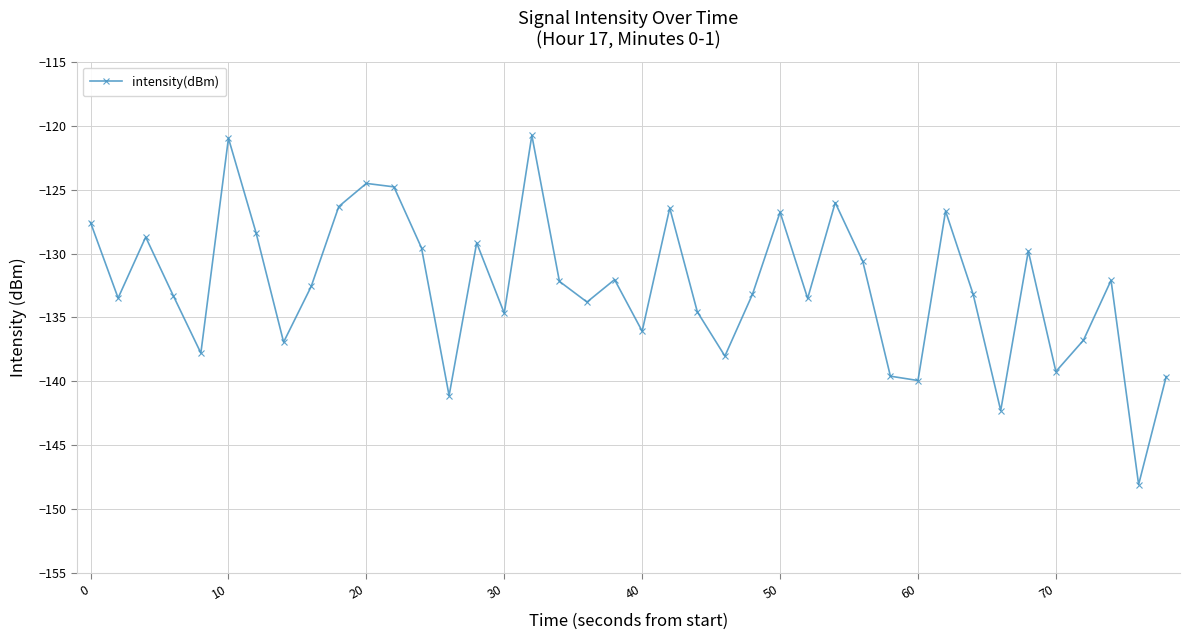

What is the value of the 19th point from the left?

-133.8